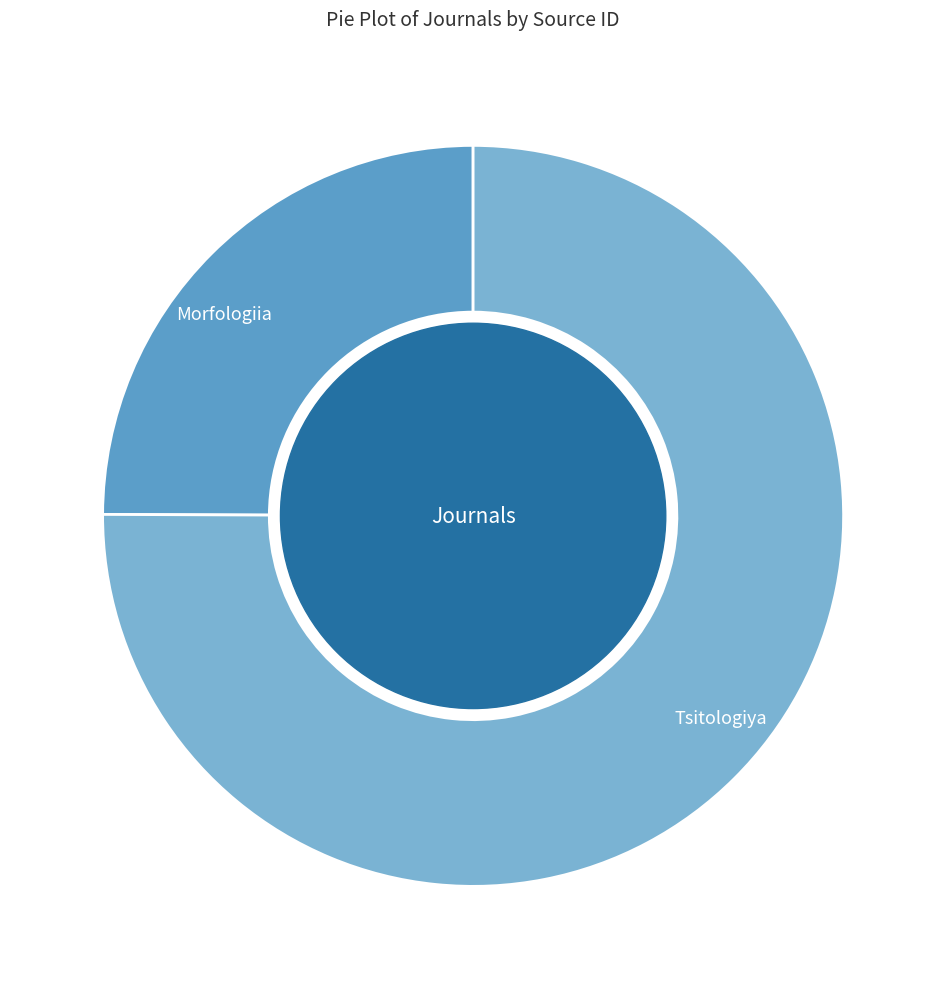

Count the number of slices in the pie.

2